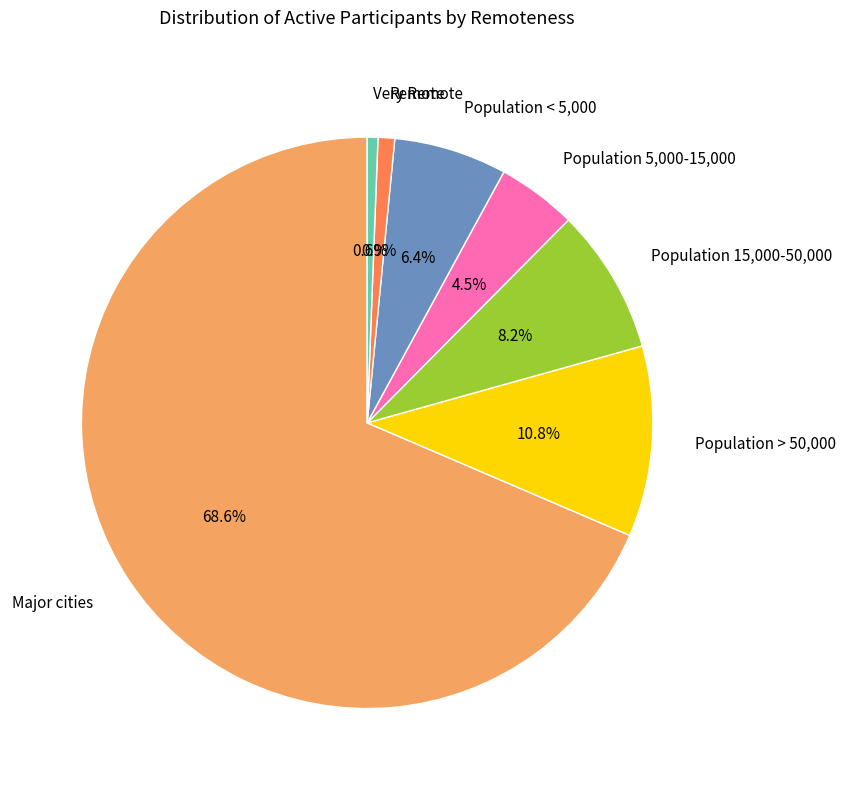

What is the largest slice in the pie chart?

Major cities